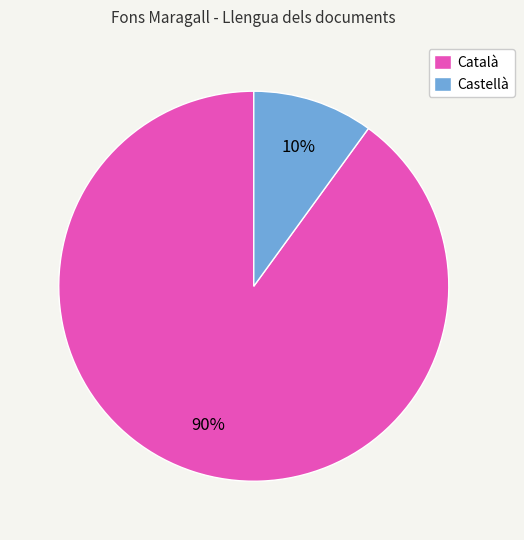

The Castellà slice represents 10% of the pie. True or false?

True